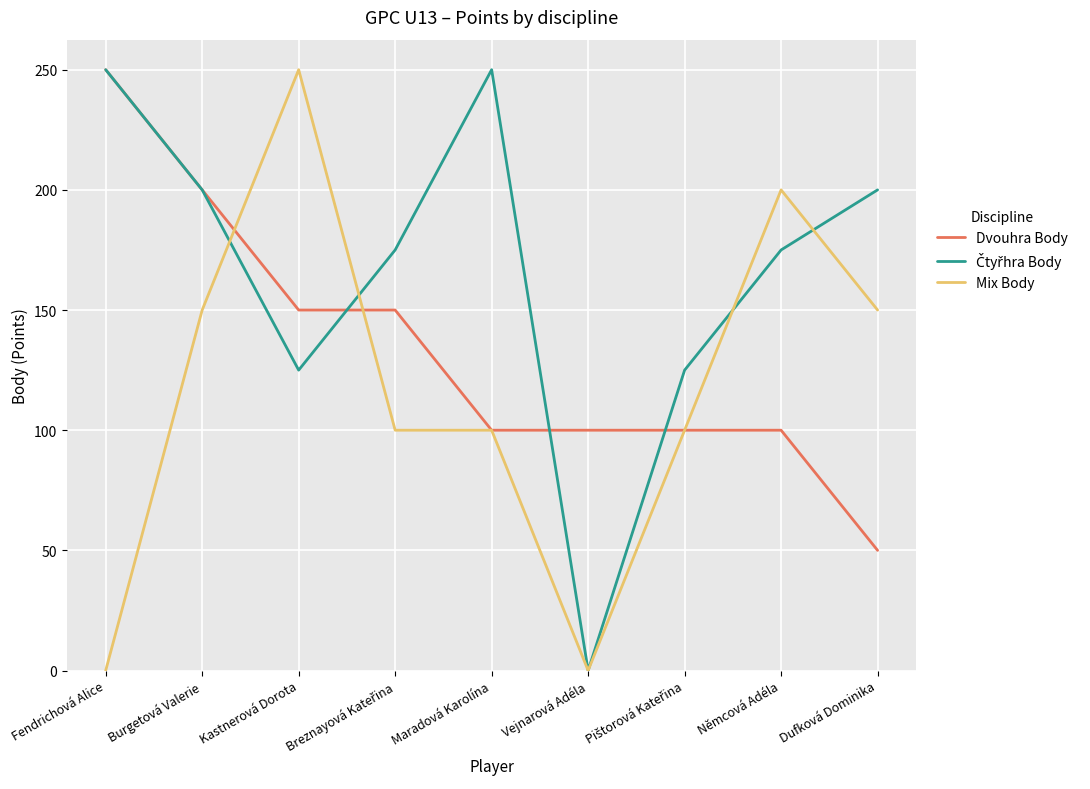

How many series are shown in this chart?

3